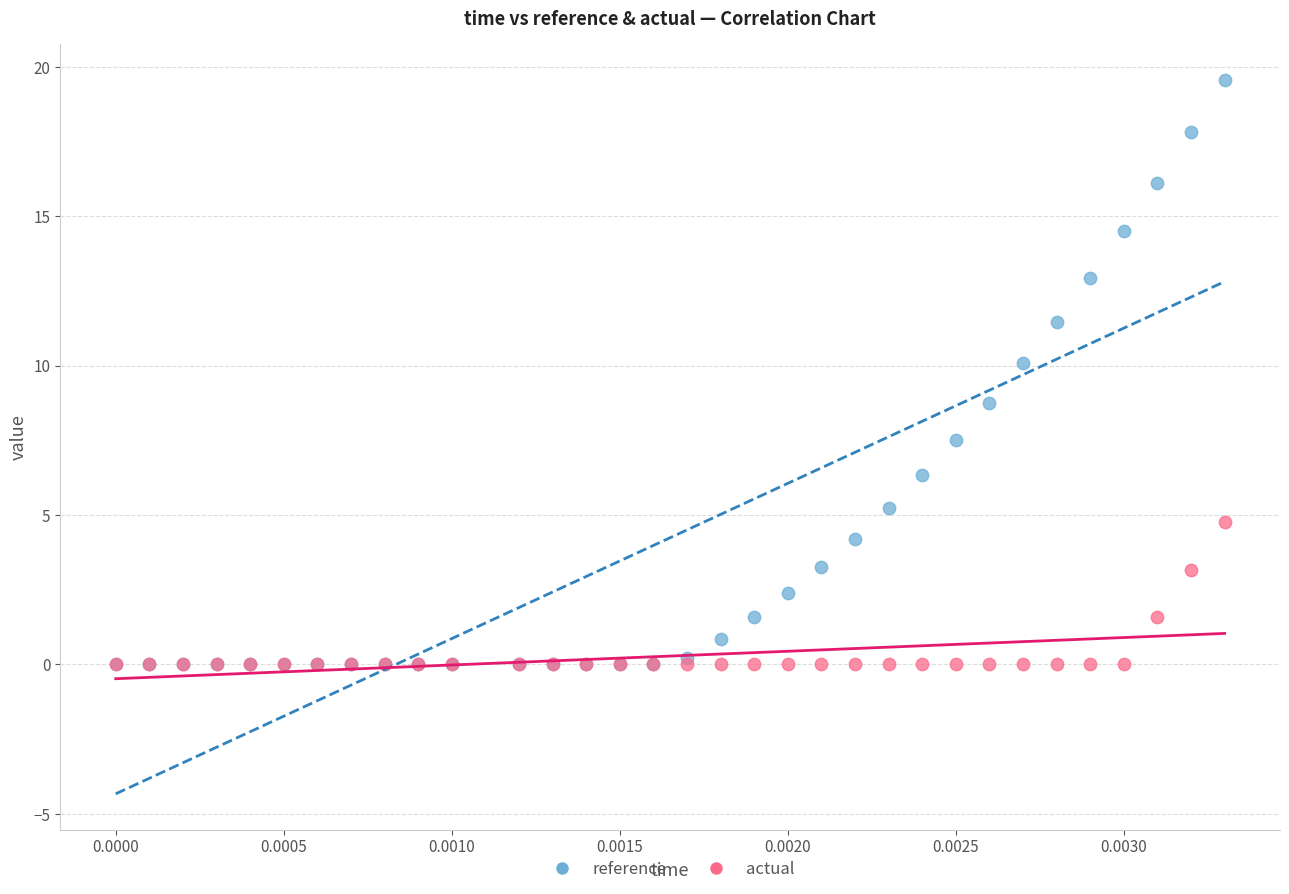

What are all the series names shown in the legend?

reference, actual